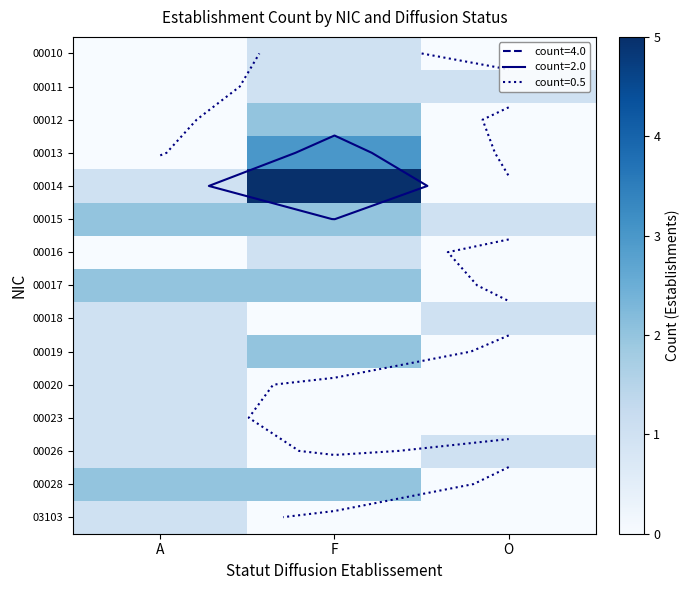

Which has a higher value, O or F?

F